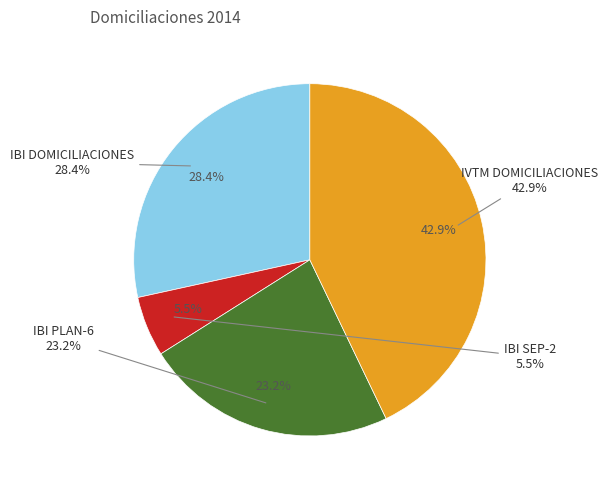

Do IBI SEP-2 and IBI DOMICILIACIONES together represent more than half of the pie?

No